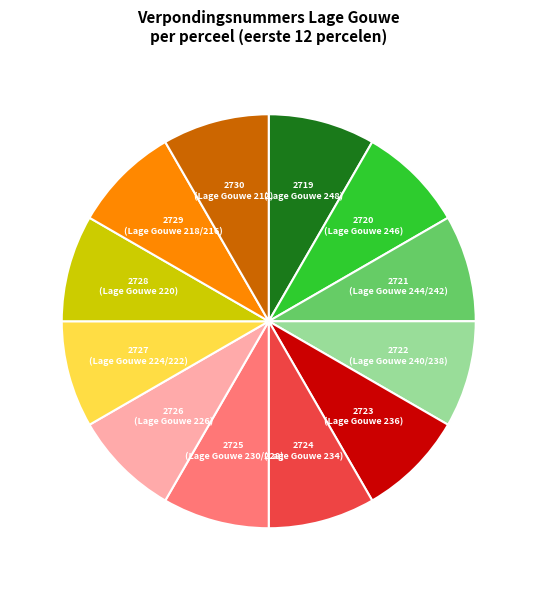

Combined, do 2730 and 2727 account for over 50%?

No